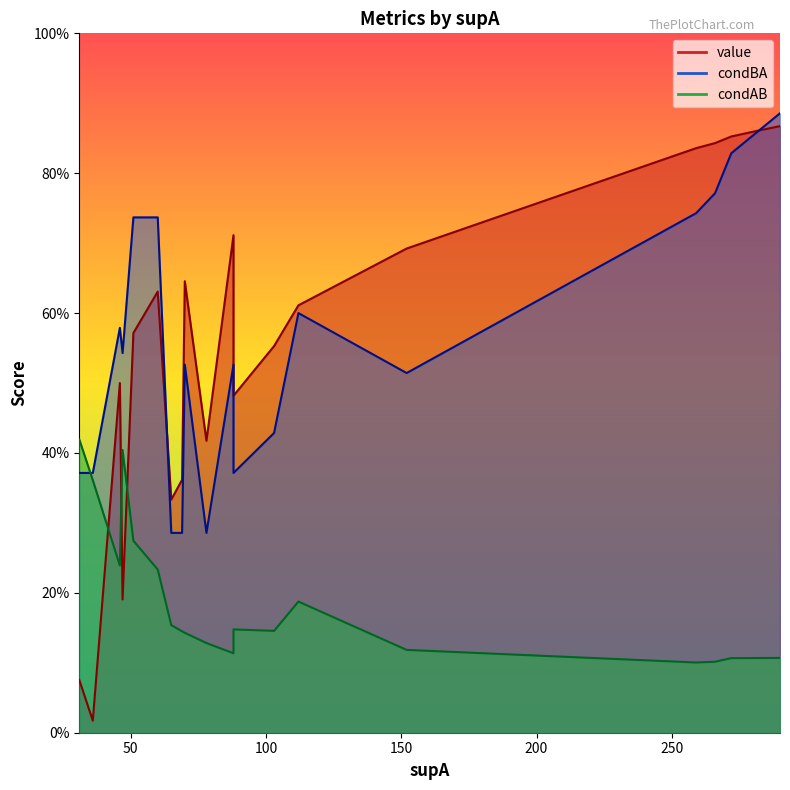

True or false: value has a value of 0.7 at 88.

True